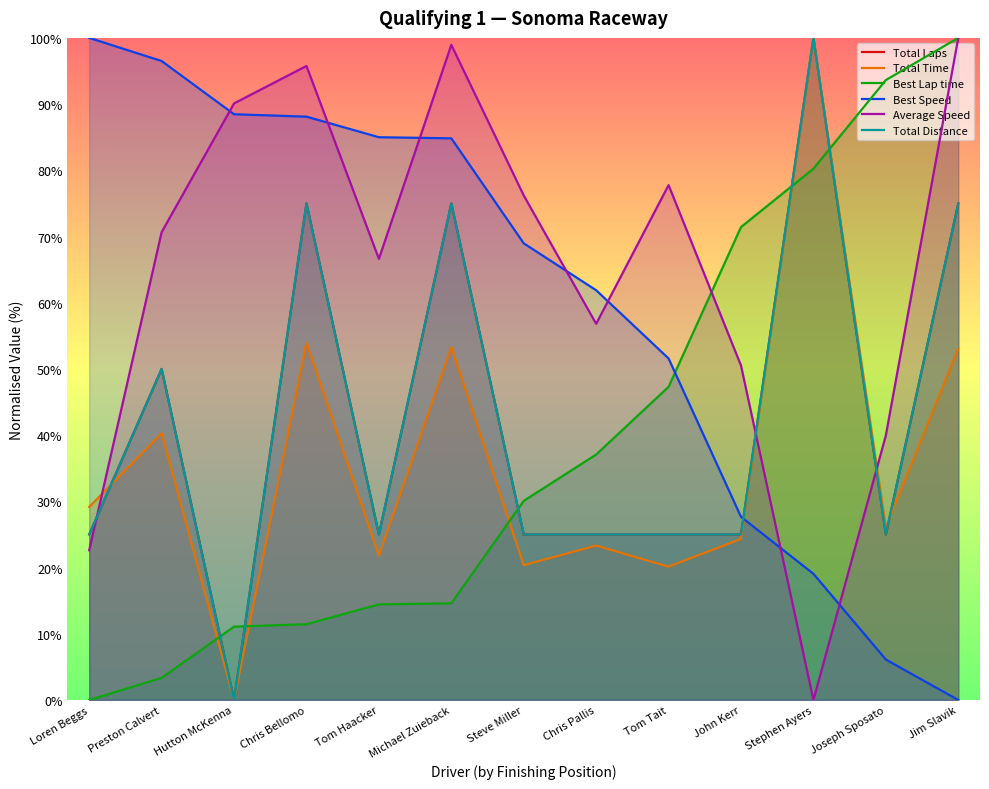

What is the total value across all series at Michael Zuieback?

401.7